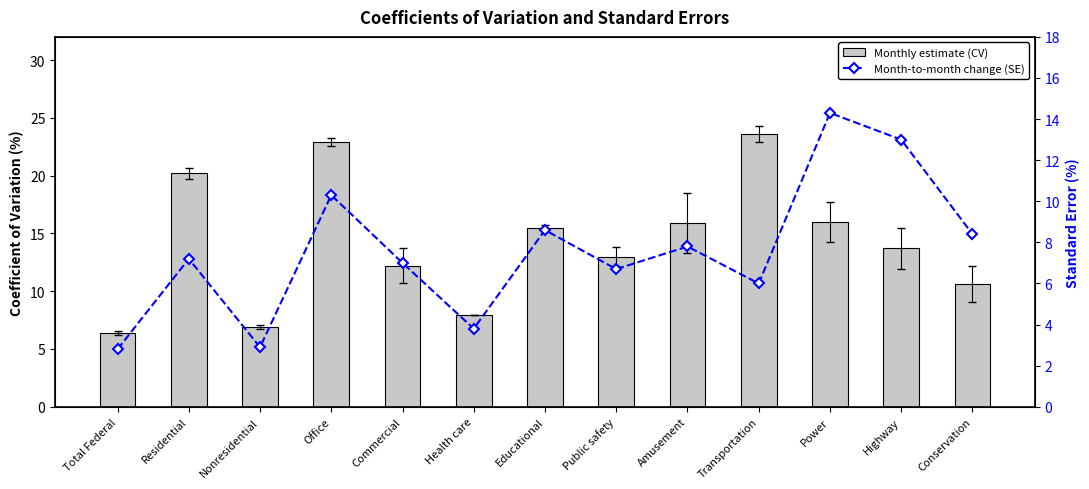

Are the bars horizontal?

No